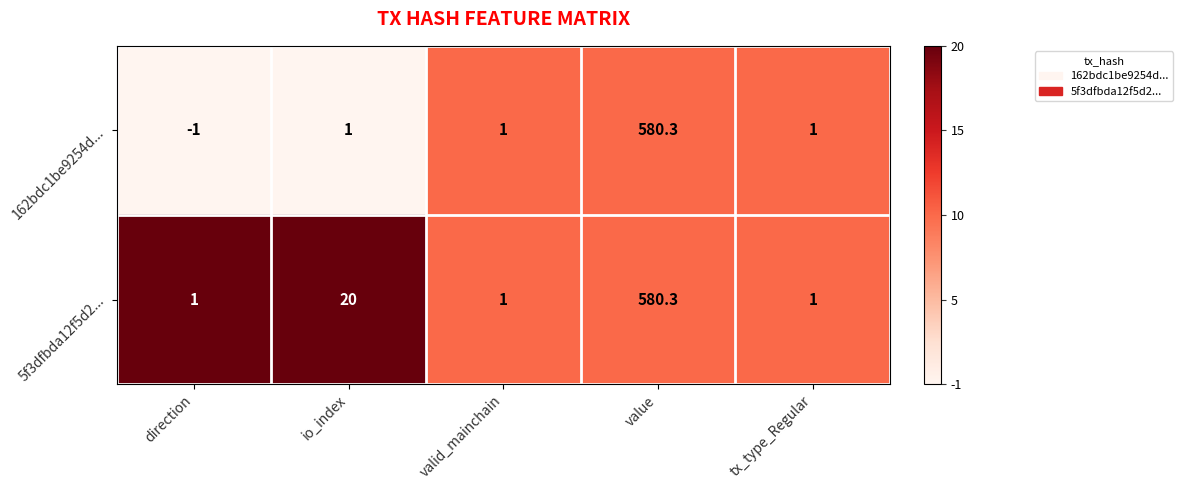

Which series has the largest total across all categories?

5f3dfbda12f5d2...